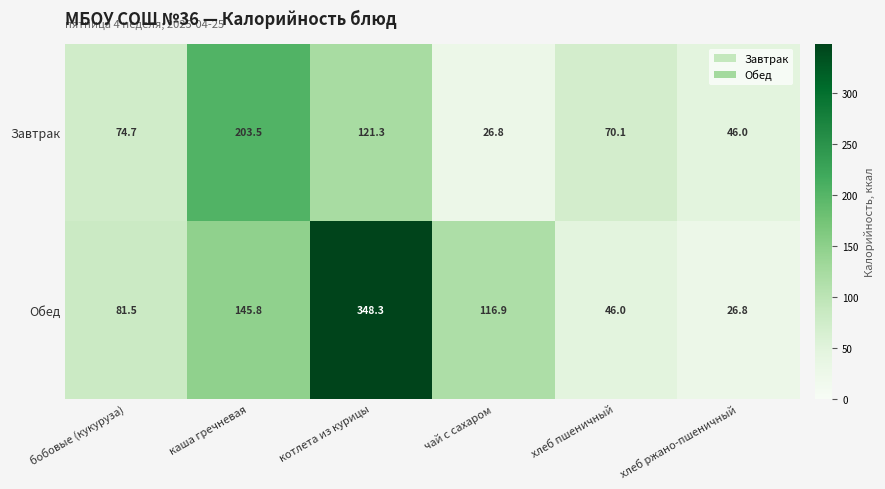

The Завтрак series shows 335.2 at каша гречневая. True or false?

False